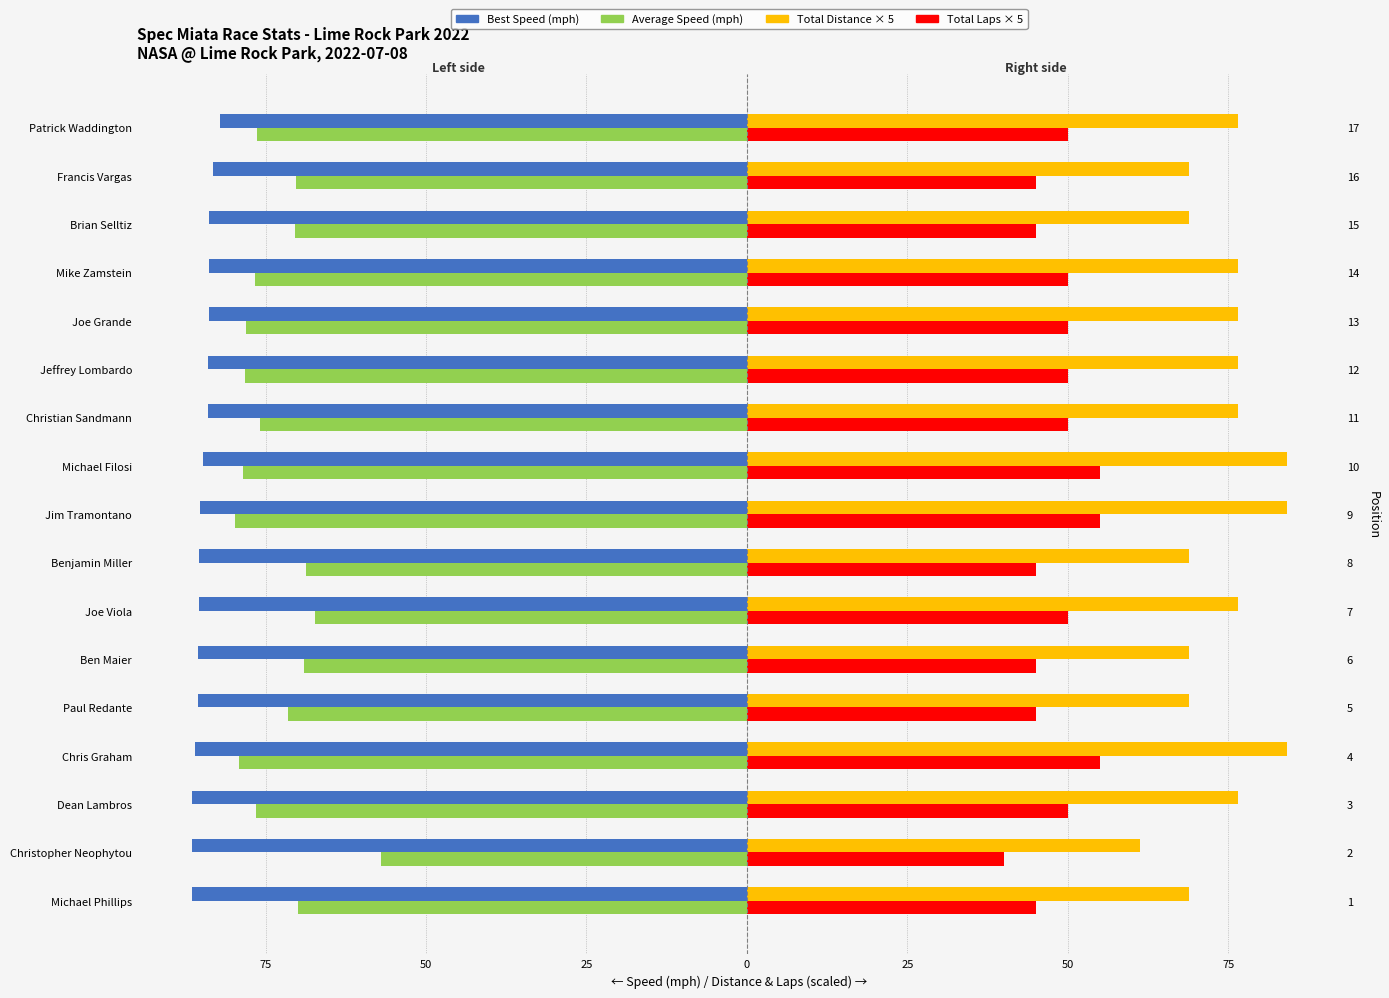

What are all the series names shown in the legend?

Best Speed, Average Speed, Total Distance (×5), Total Laps (×5)